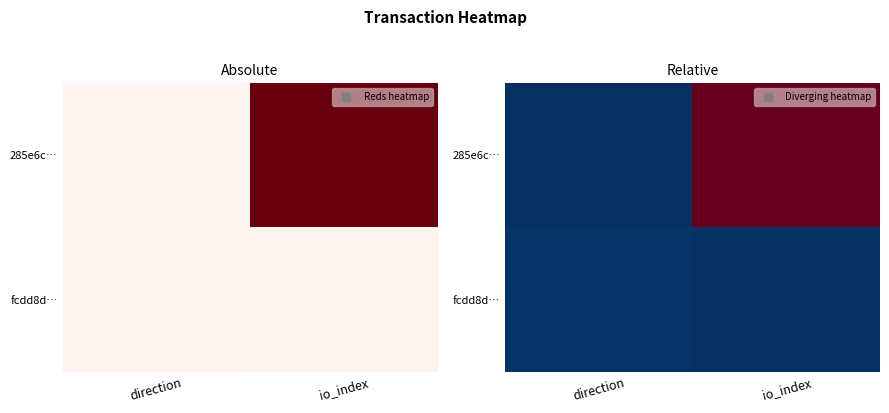

At which category is the sum across all series the highest?

io_index